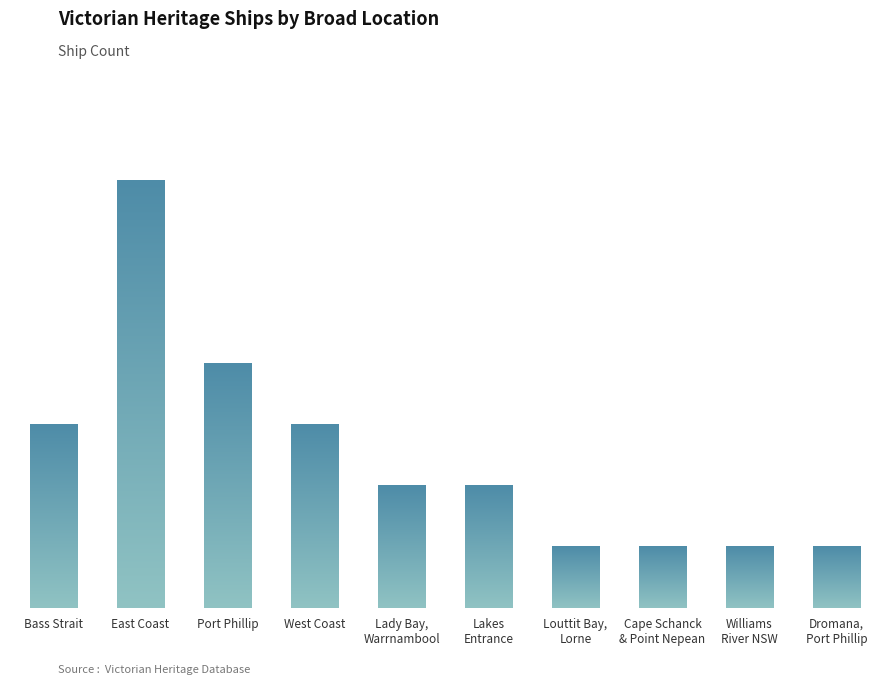

Does the chart contain any negative values?

No